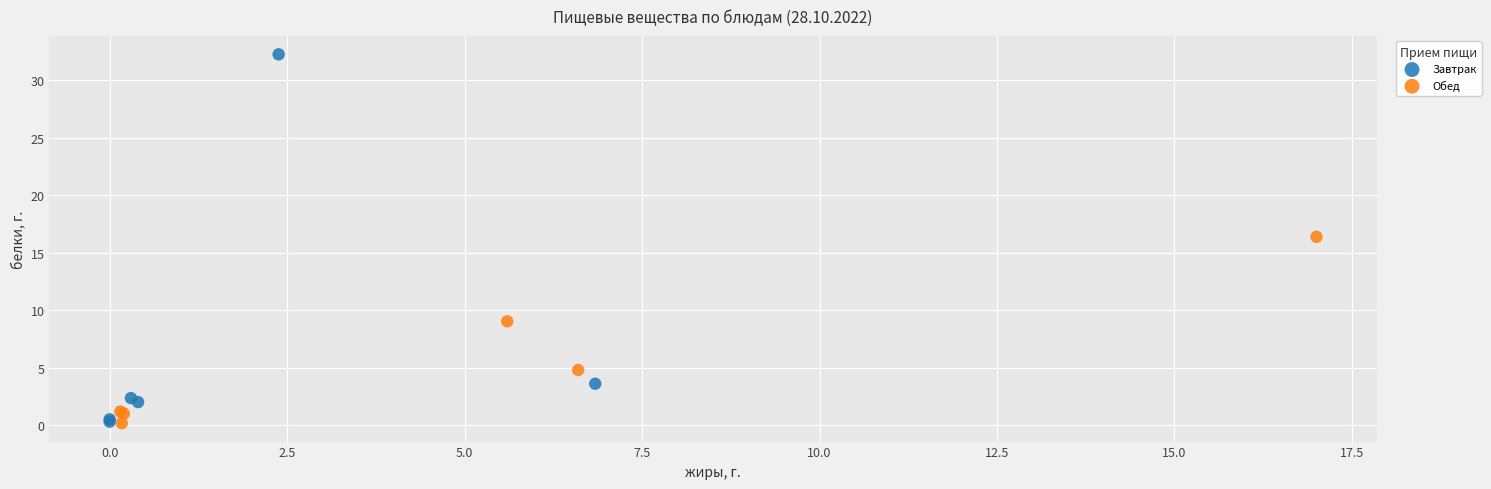

Which series reaches the maximum Y coordinate?

Завтрак